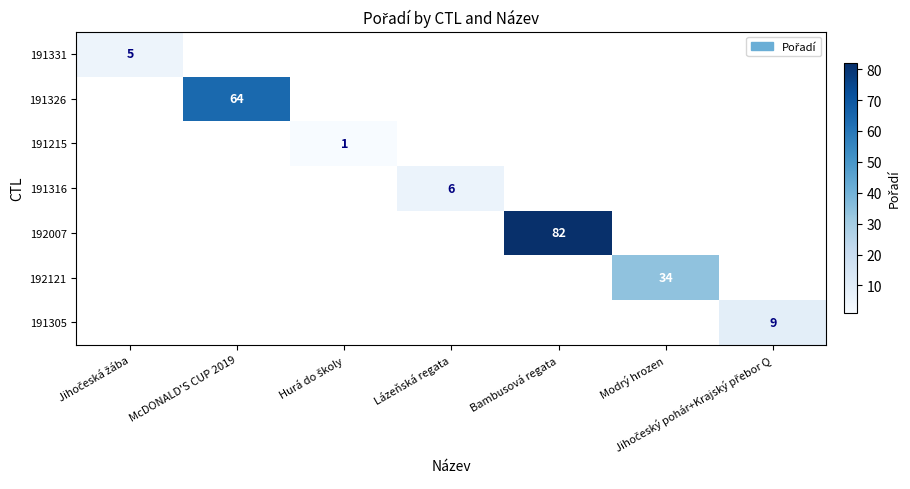

Rank the categories by 191305 value from highest to lowest.

Jihočeský pohár+Krajský přebor Q, Jihočeská žába, McDONALD'S CUP 2019, Hurá do školy, Lázeňská regata, Bambusová regata, Modrý hrozen